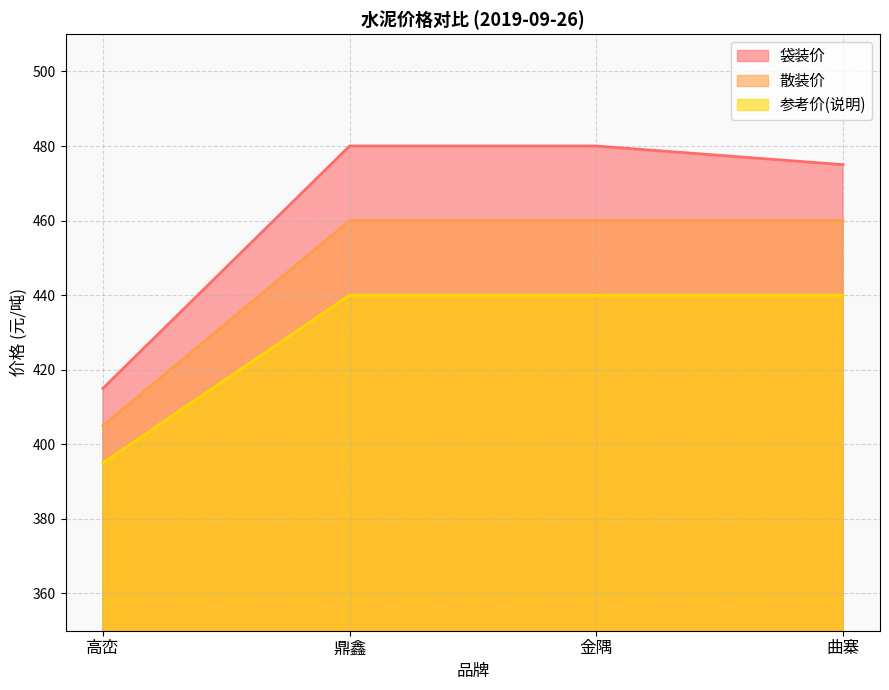

What are all the series names shown in the legend?

袋装价, 散装价, 参考价(说明)